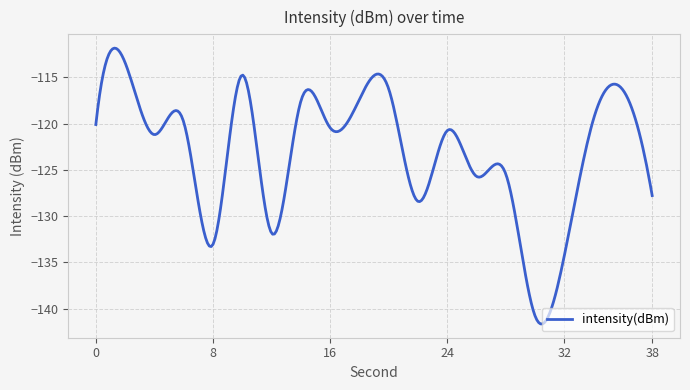

What is the difference between the maximum and minimum values?

29.8